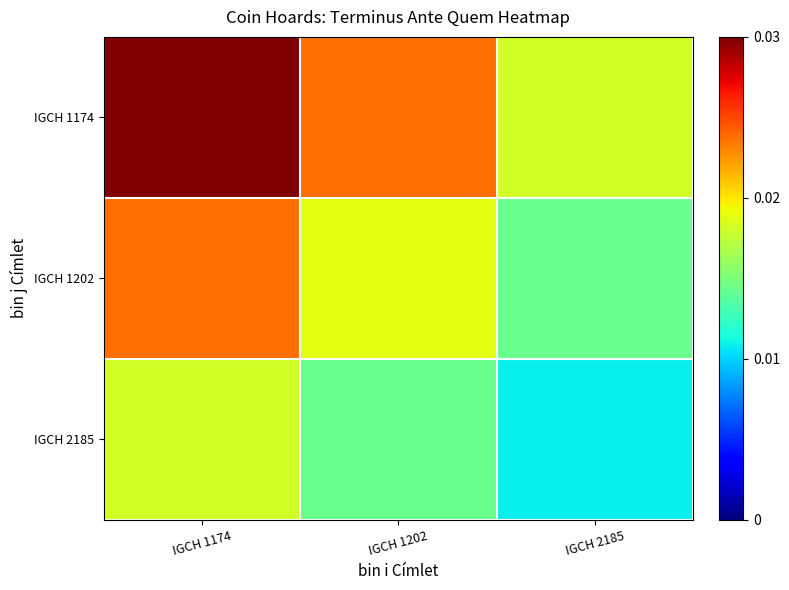

Reading right to left, transcribe all the data shown in this chart.

IGCH 1174: IGCH 2185=0.0	IGCH 1202=0.0	IGCH 1174=0.0
IGCH 1202: IGCH 2185=0.0	IGCH 1202=0.0	IGCH 1174=0.0
IGCH 2185: IGCH 2185=0.0	IGCH 1202=0.0	IGCH 1174=0.0